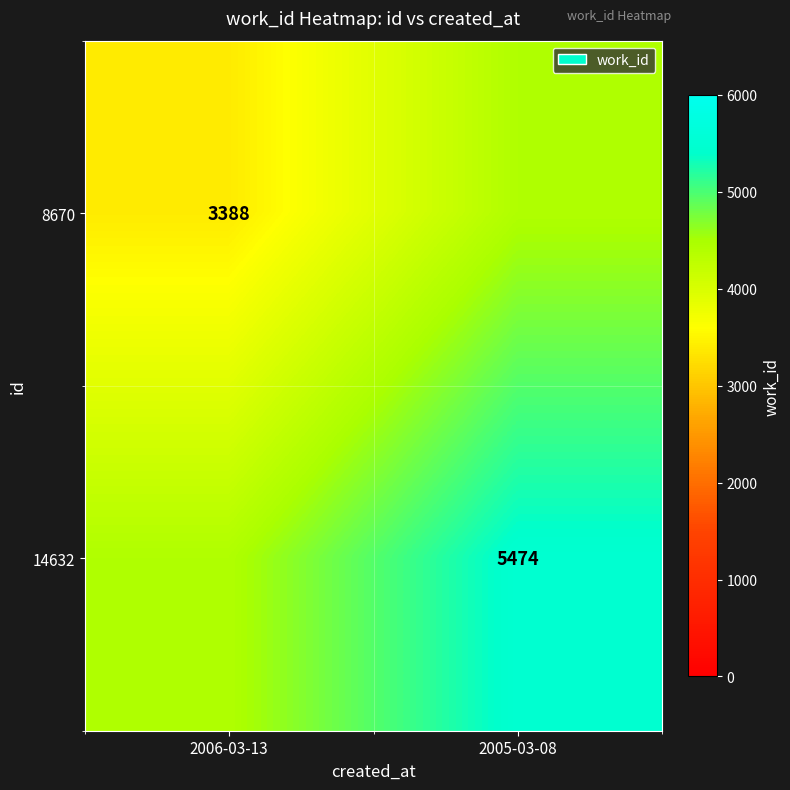

Is the value of 14632 at 2005-03-08 greater than the value of 8670 at 2006-03-13?

Yes